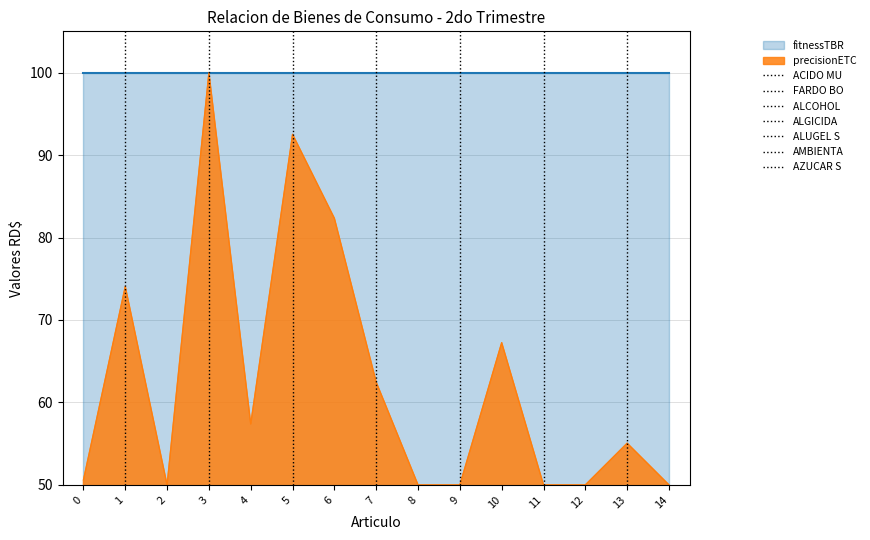

What position from the left is ACIDO MURIATICO?

2